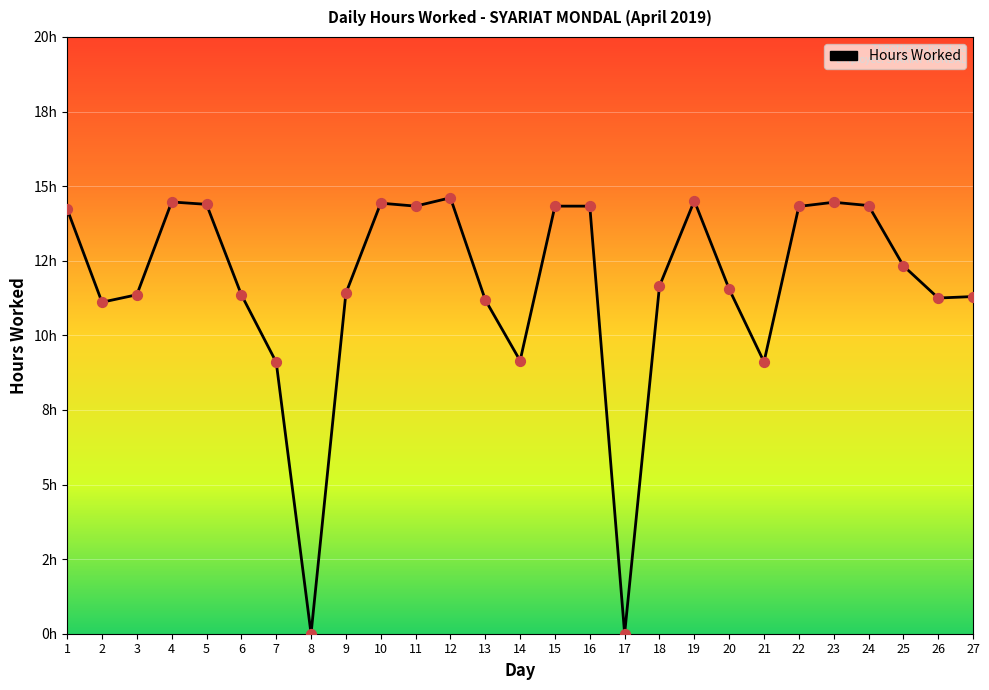

What is the ratio of the value at 23 to the value at 15?

1.0